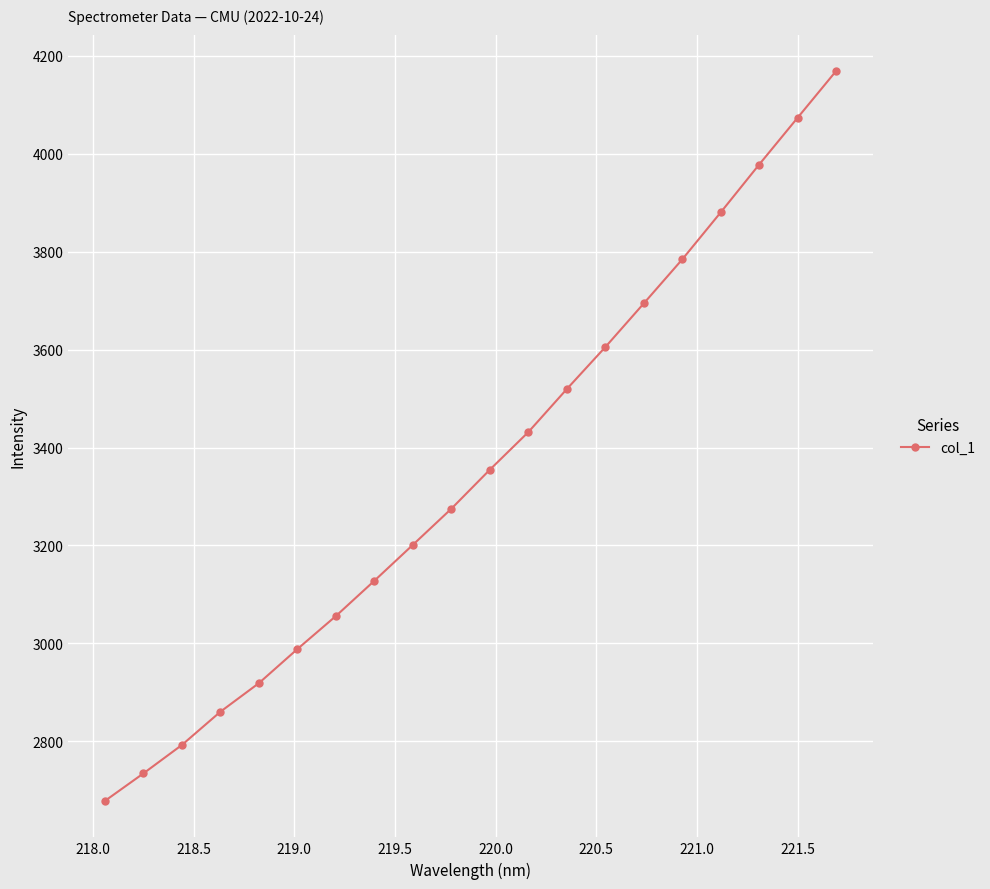

What is the smallest value displayed?

2678.2